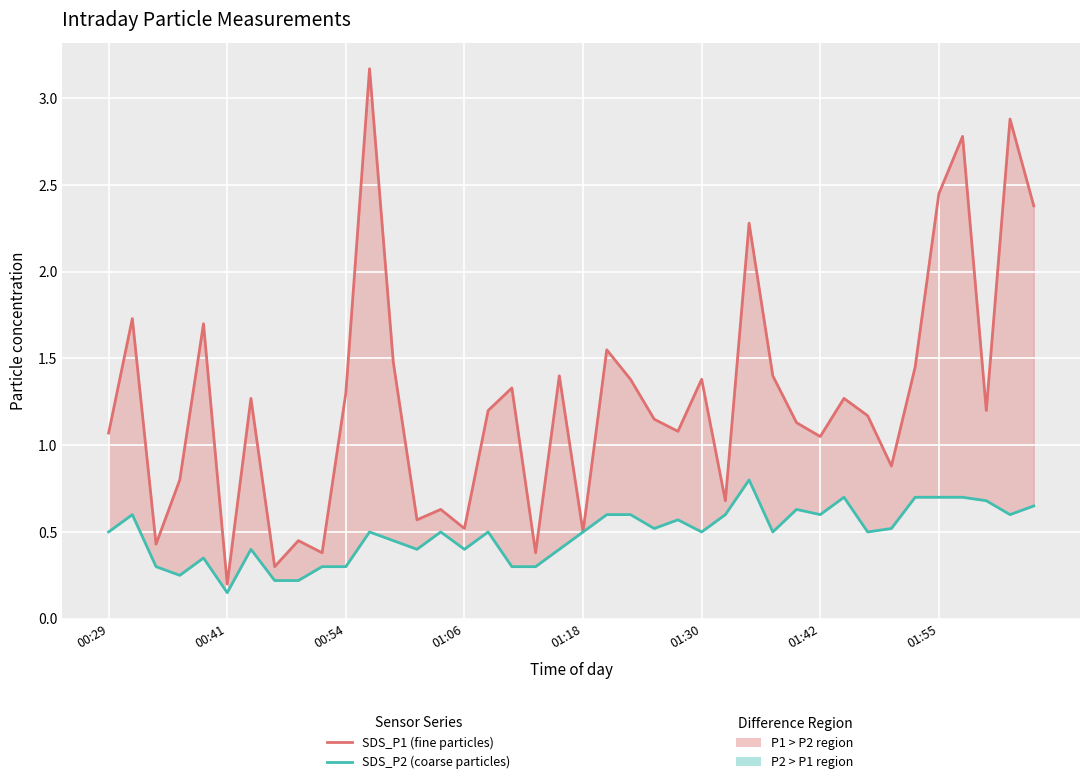

True or false: SDS_P2 (coarse particles PM10) and SDS_P1 (fine particles PM2.5) intersect in this chart.

False